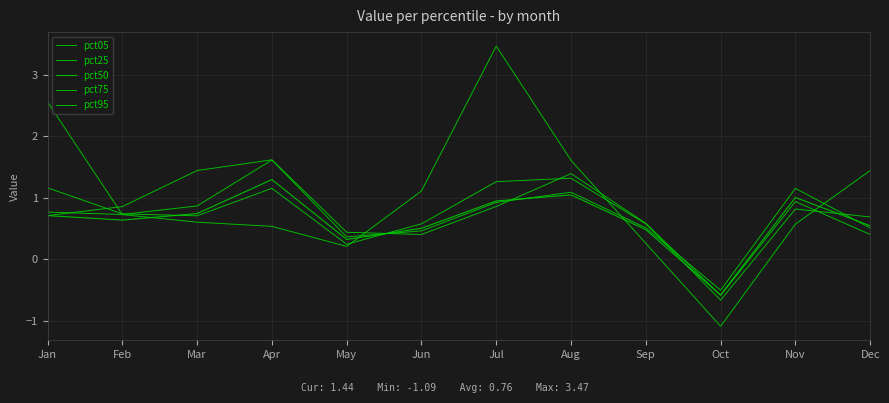

Which has a higher value, Jan or Sep?

Jan